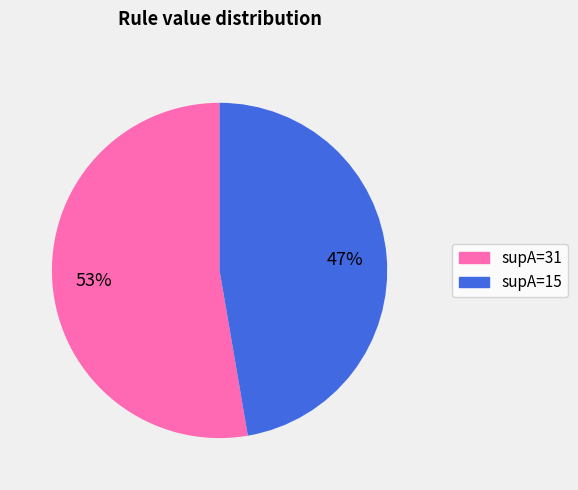

How many segments does this pie chart have?

2